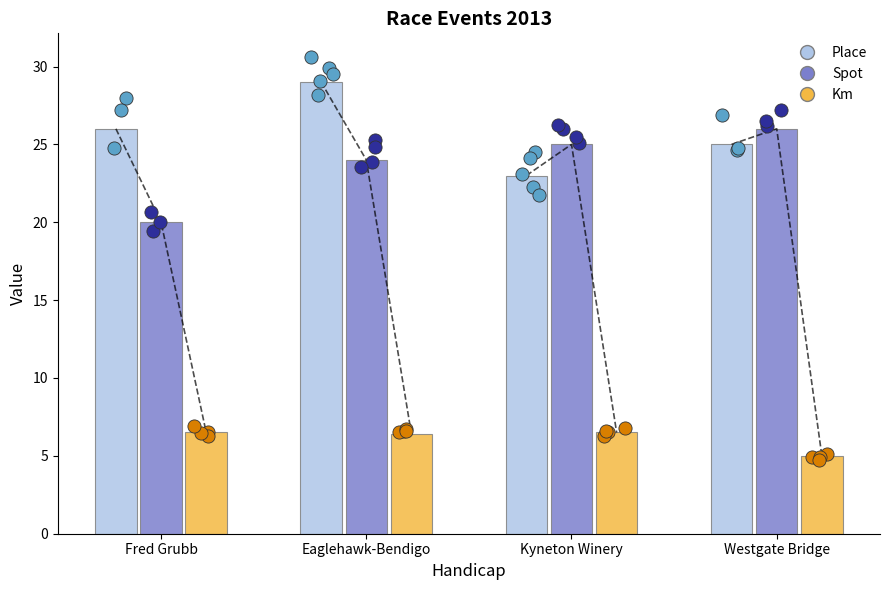

What is the total value across all series at Fred Grubb?

52.5